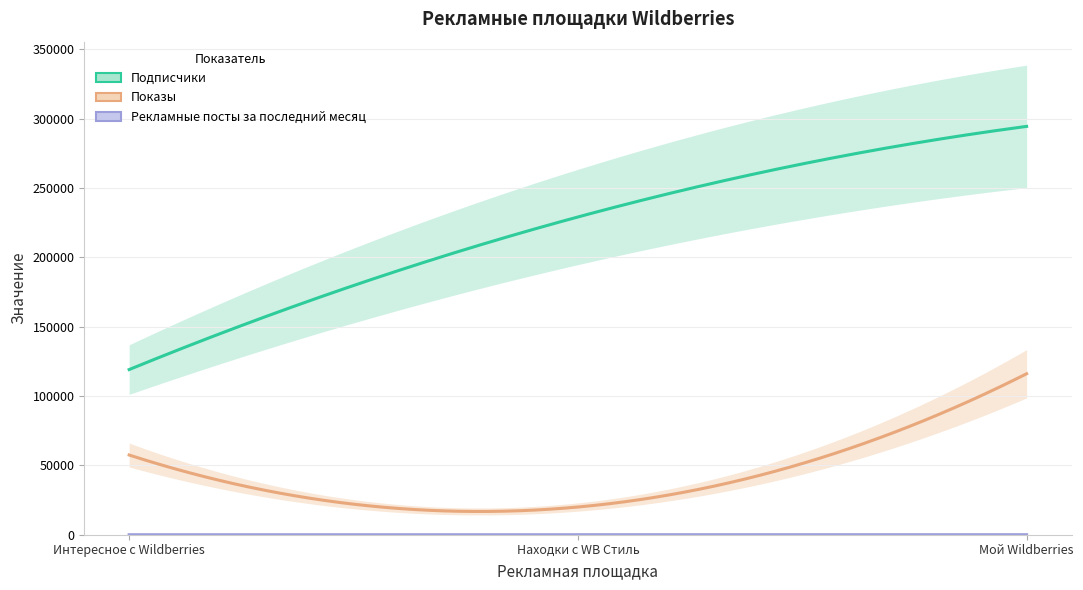

What are all the series names shown in the legend?

Подписчики, Показы, Рекламные посты за последний месяц